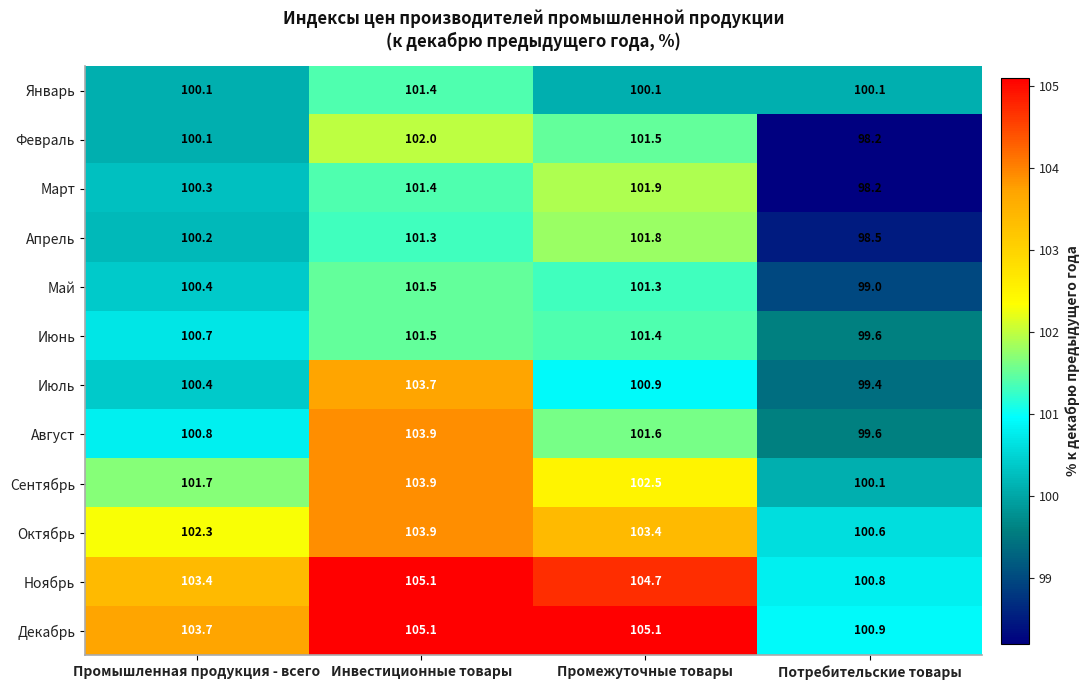

True or false: Ноябрь has a value of 104.7 at Промежуточные товары.

True